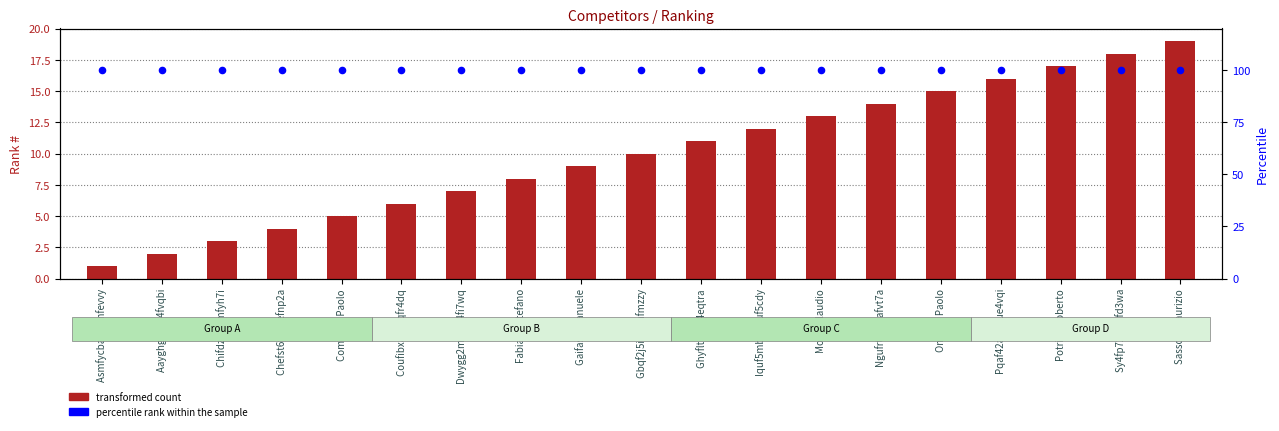

Which series has the largest Y range (max minus min)?

transformed count